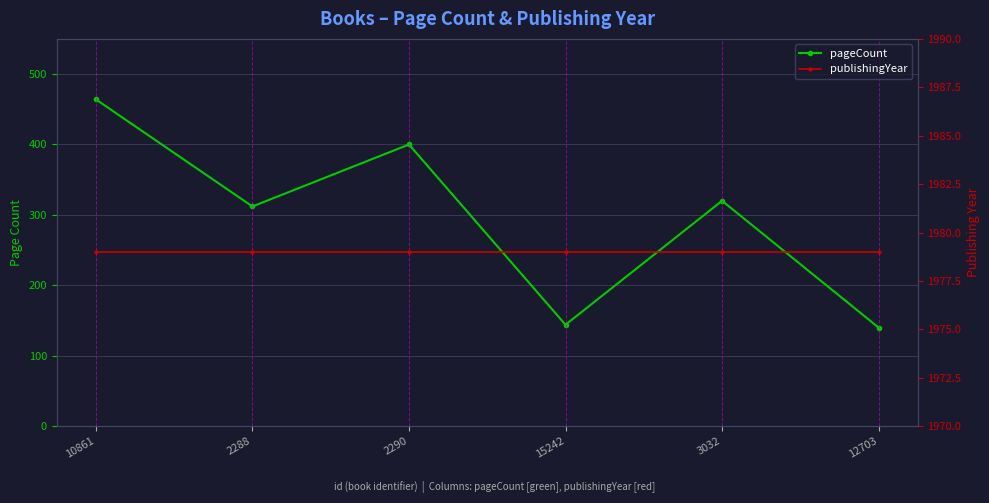

True or false: publishingYear and pageCount intersect in this chart.

False